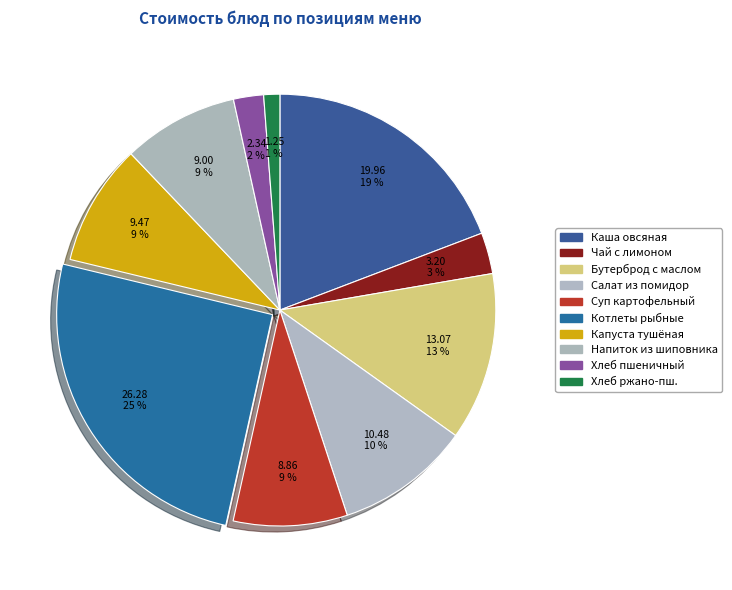

Count the number of slices in the pie.

10